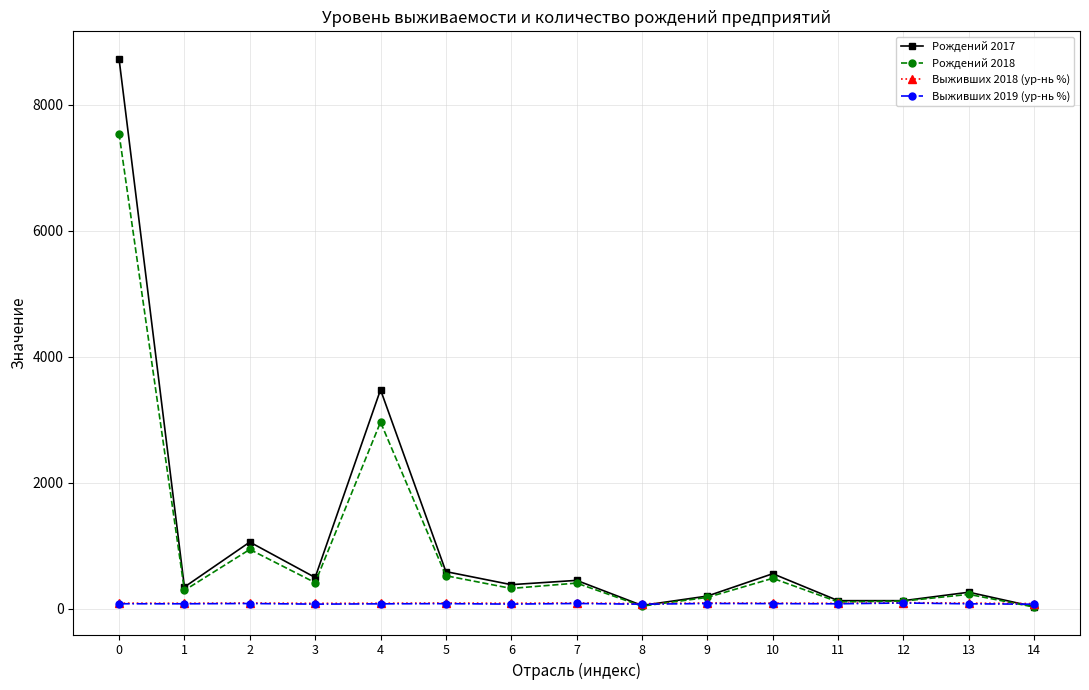

True or false: Выживших 2019 (ур-нь %) has more than 0 interior local peaks.

True